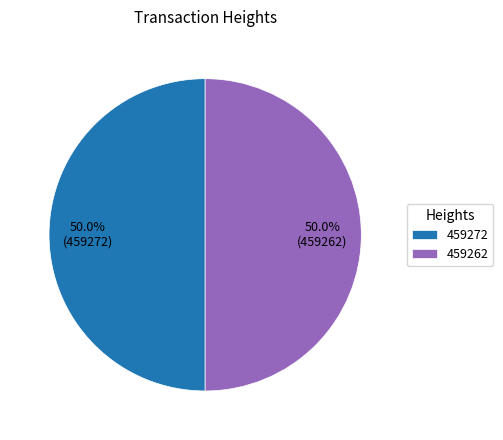

True or false: 459262 accounts for 45% of the total.

False